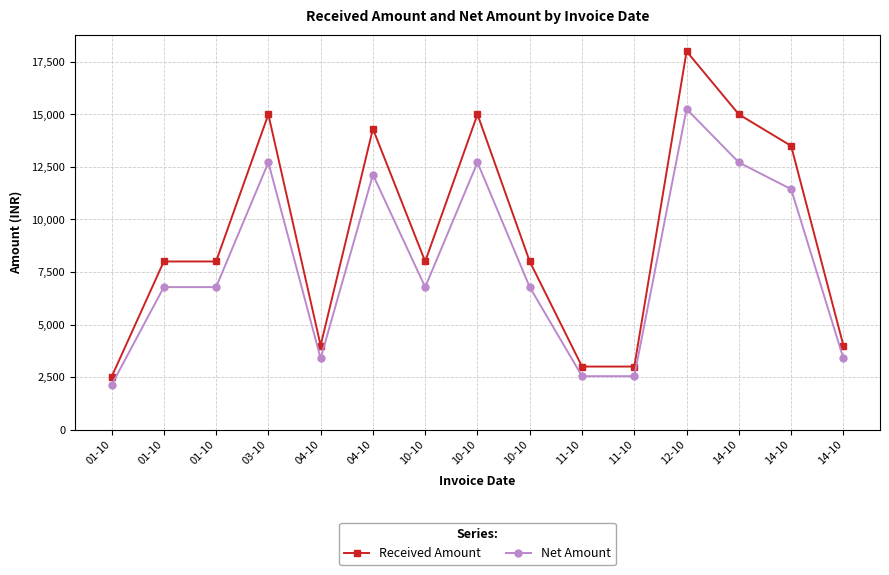

True or false: Net Amount and Received Amount cross at least once.

False